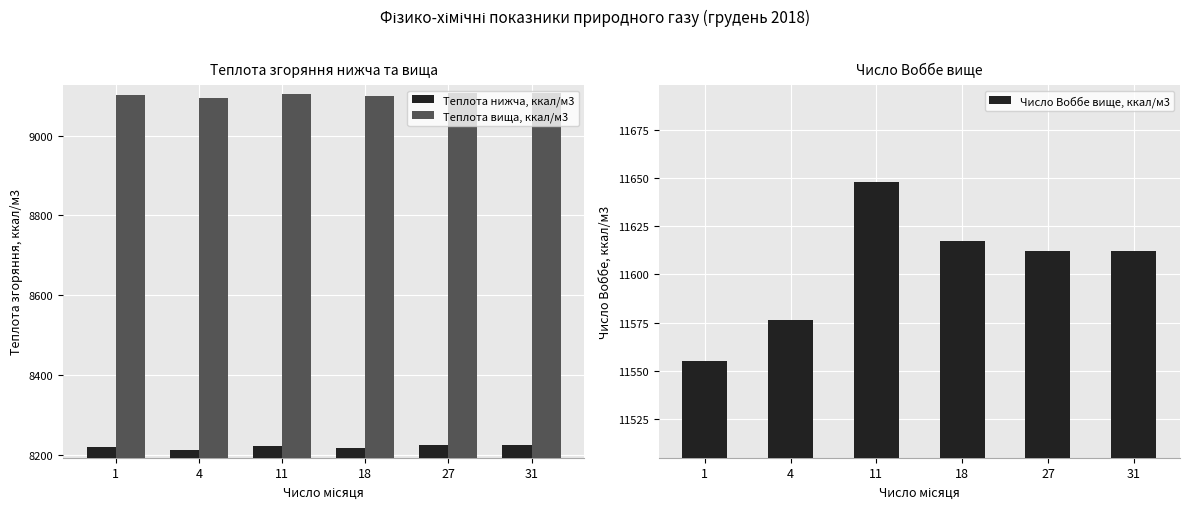

What is the sum of the Число Воббе вище, ккал/м3 values at 27 and 18?

23229.1